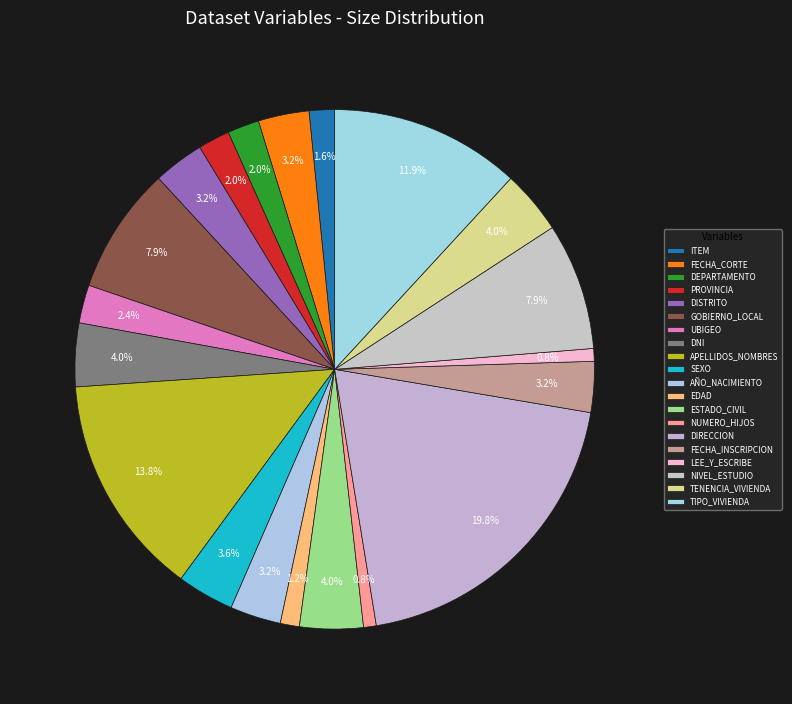

Rank the categories by value from lowest to highest.

NUMERO_HIJOS, LEE_Y_ESCRIBE, EDAD, ITEM, DEPARTAMENTO, PROVINCIA, UBIGEO, FECHA_CORTE, DISTRITO, AÑO_NACIMIENTO, FECHA_INSCRIPCION, SEXO, DNI, ESTADO_CIVIL, TENENCIA_VIVIENDA, GOBIERNO_LOCAL, NIVEL_ESTUDIO, TIPO_VIVIENDA, APELLIDOS_NOMBRES, DIRECCION